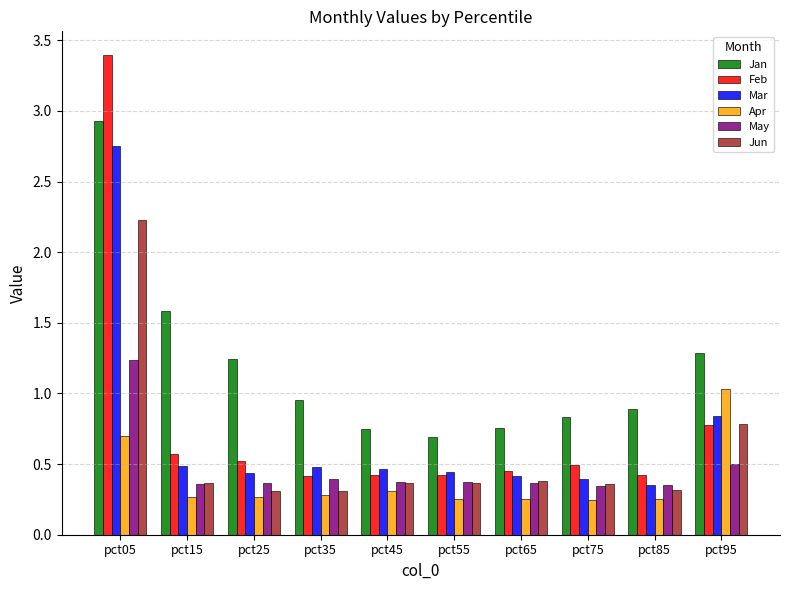

What is the sum of the Feb values at pct75 and pct45?

0.9